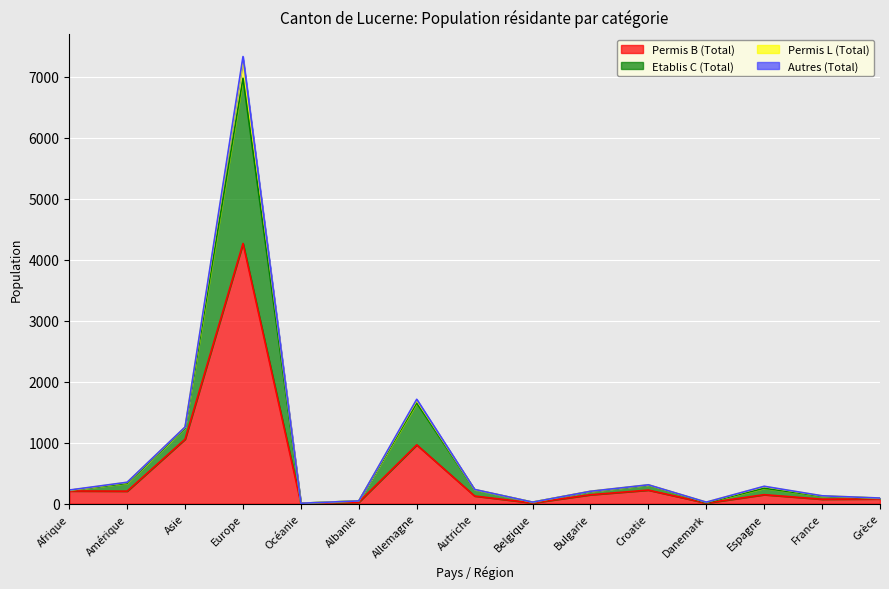

At which category is the sum across all series the highest?

Europe